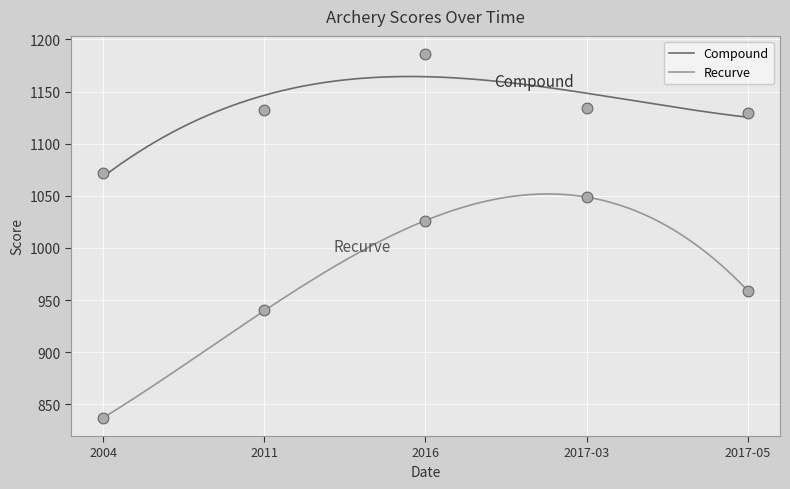

At how many categories does at least one series exceed 1131?

3